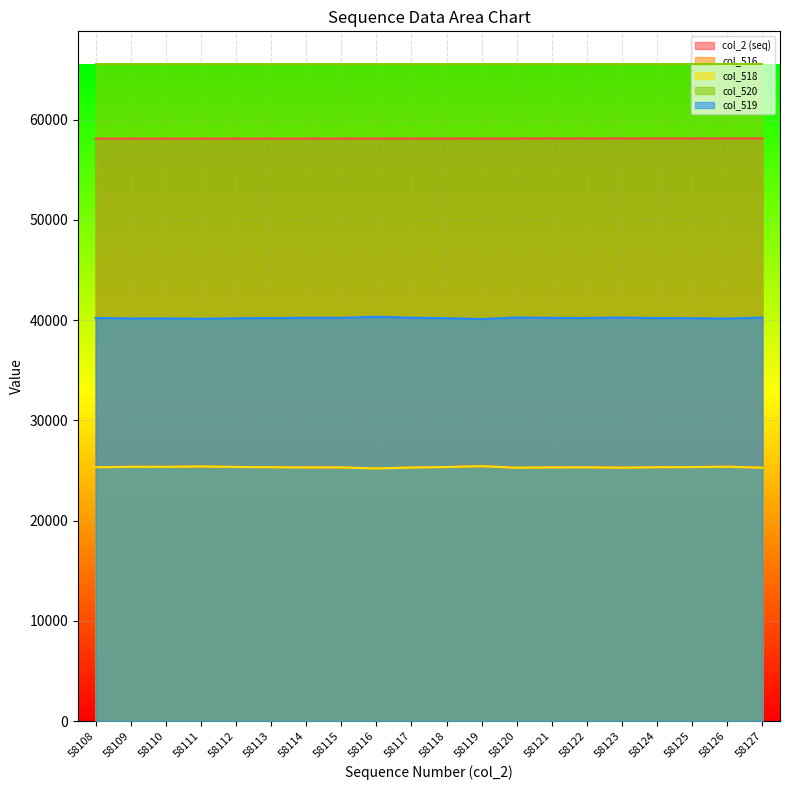

True or false: col_520 line has a value of 65535 at 58127.

True